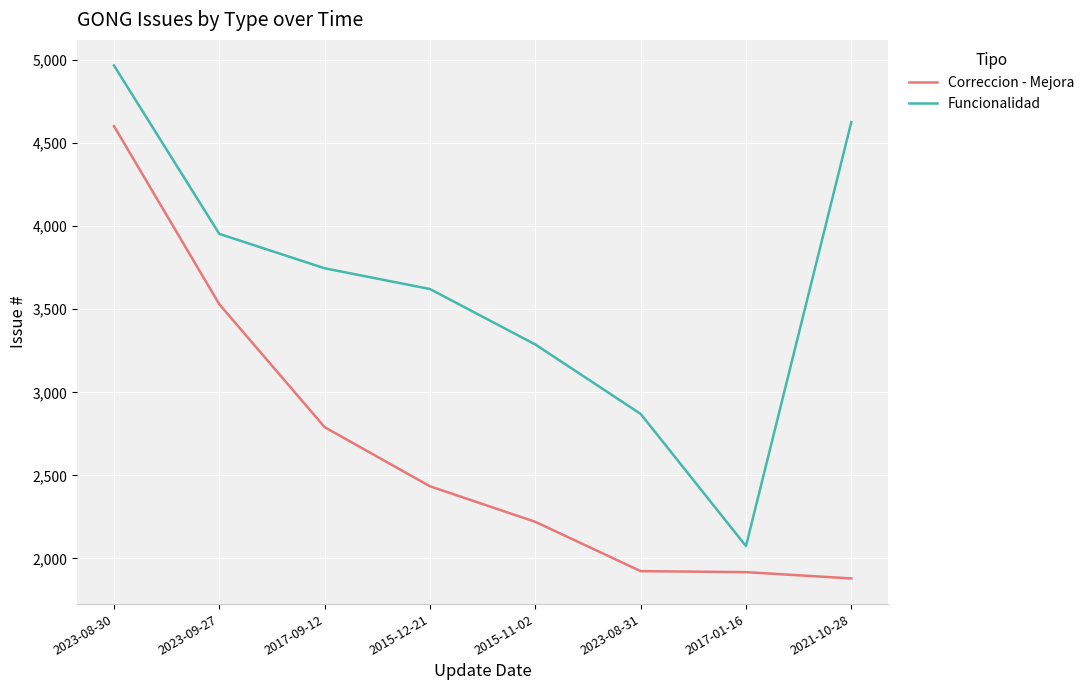

Does the chart have visible grid lines?

Yes